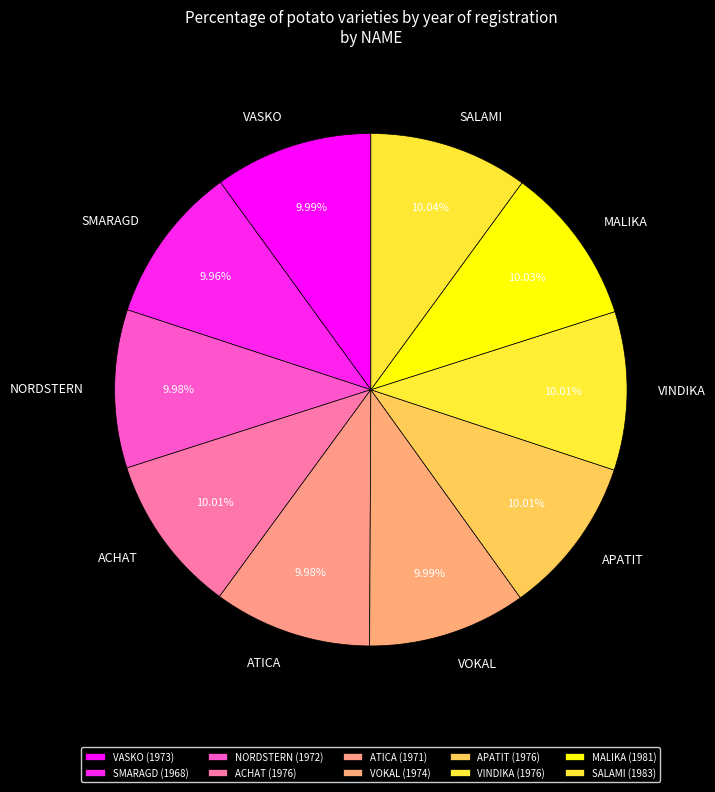

Approximately how many times larger is the value at NORDSTERN compared to ACHAT?

1.0